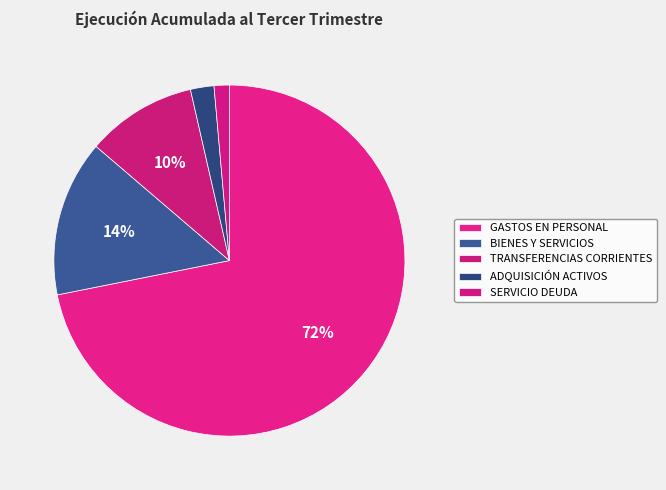

How many segments does this pie chart have?

5